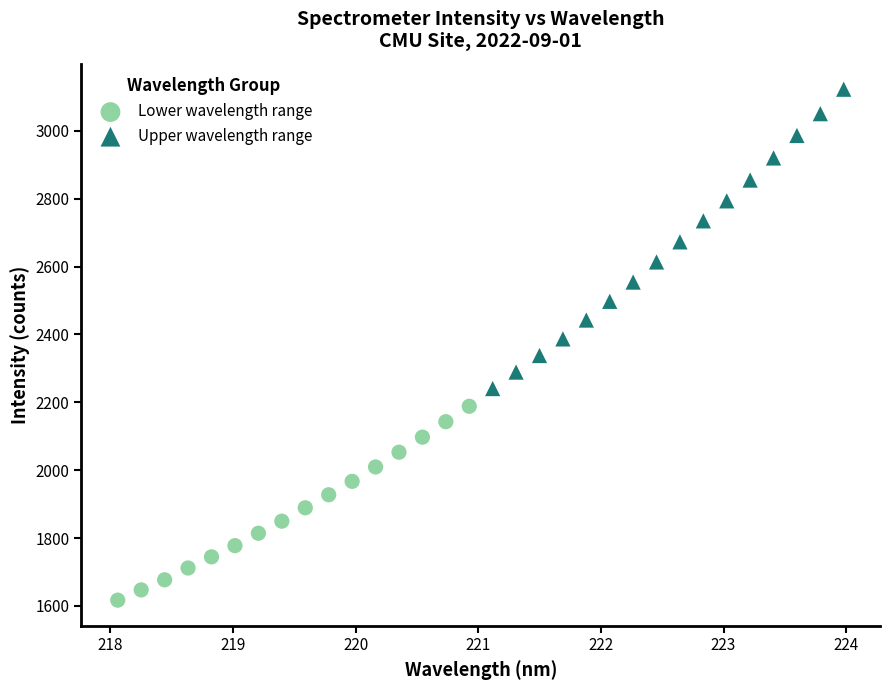

Which series has the largest Y range (max minus min)?

Upper wavelength range